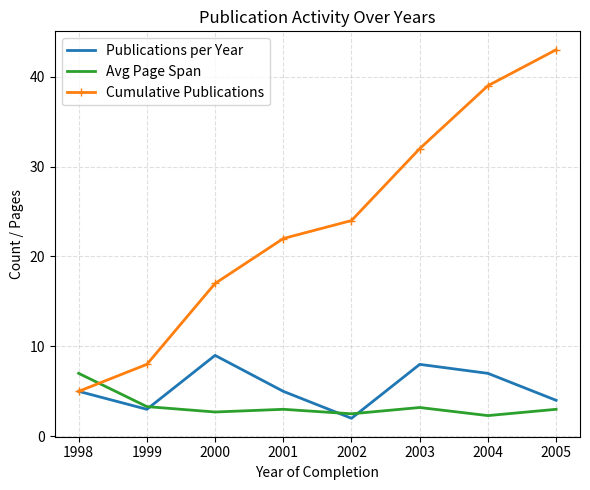

List the labels in order of Cumulative Publications value, largest first.

2005, 2004, 2003, 2002, 2001, 2000, 1999, 1998